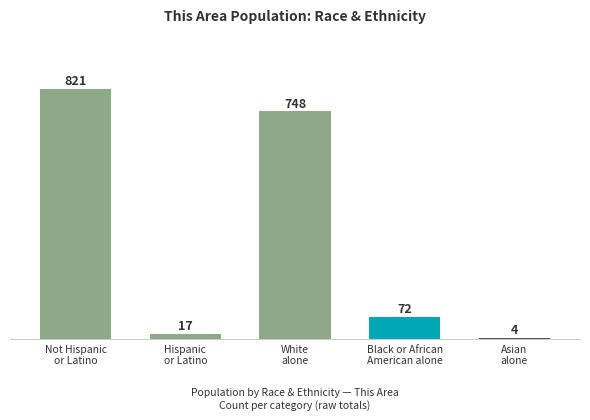

What is the difference between the second highest and second lowest values?

731